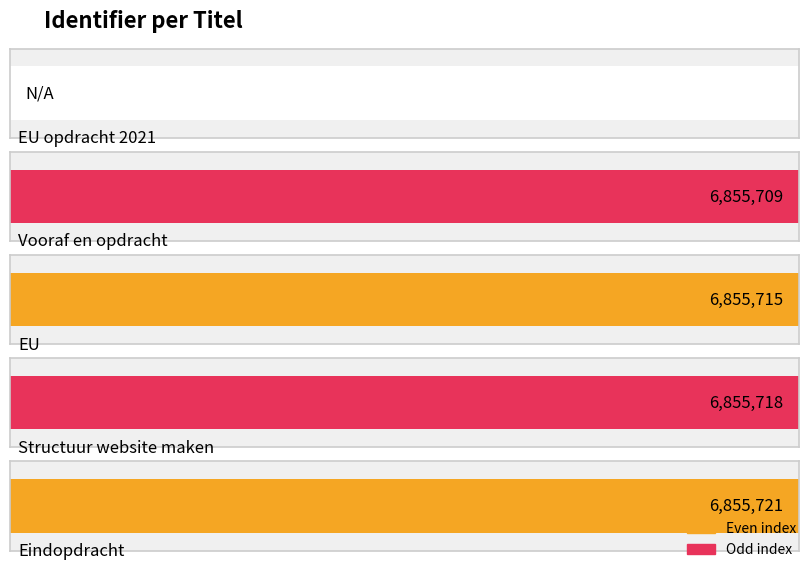

What is the value of the 2nd bar from the left?

6855709